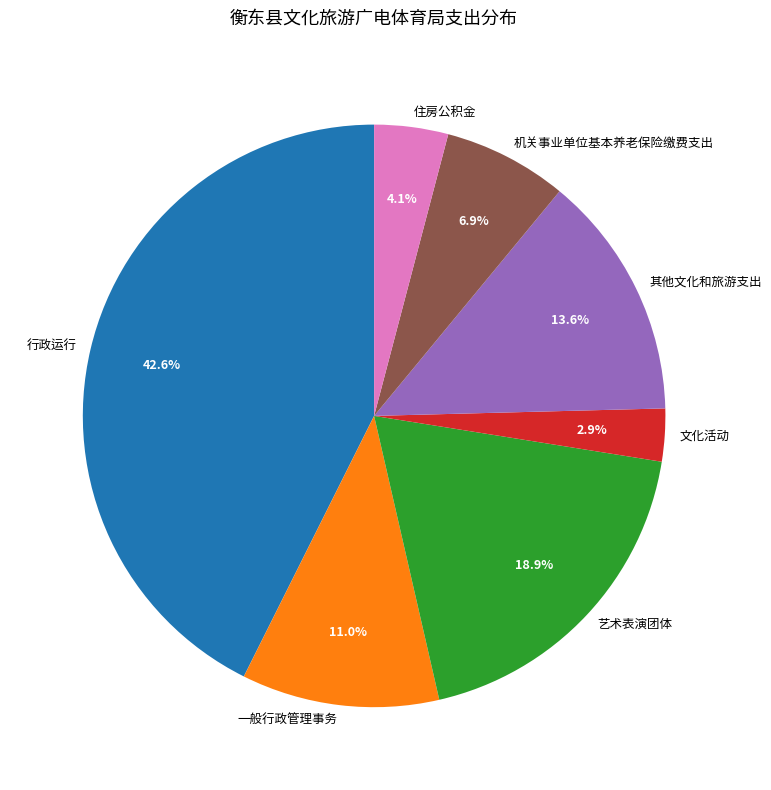

The 艺术表演团体 slice represents 19% of the pie. True or false?

True